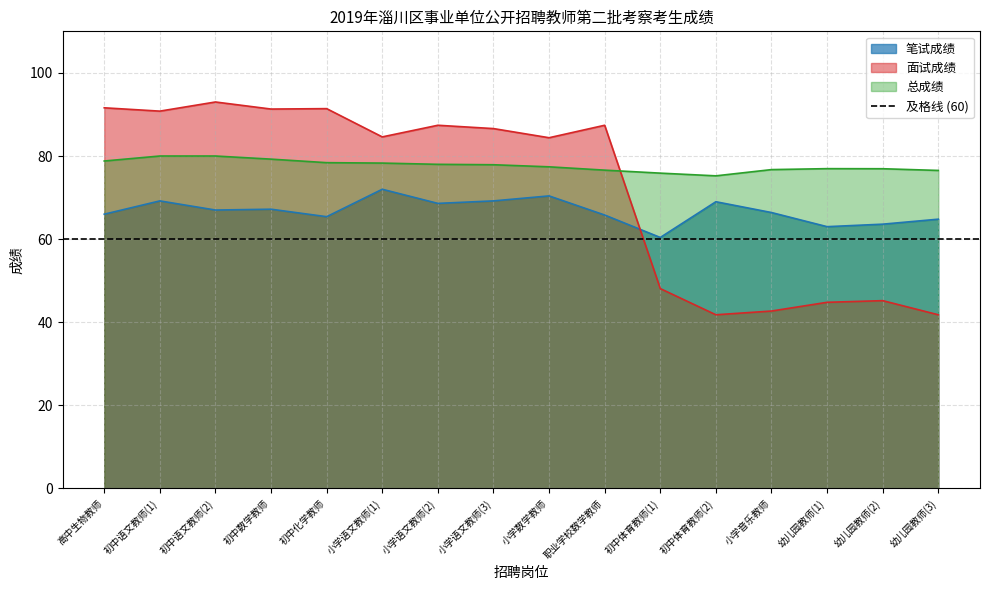

How many interior local valleys does the 总成绩 series have?

1